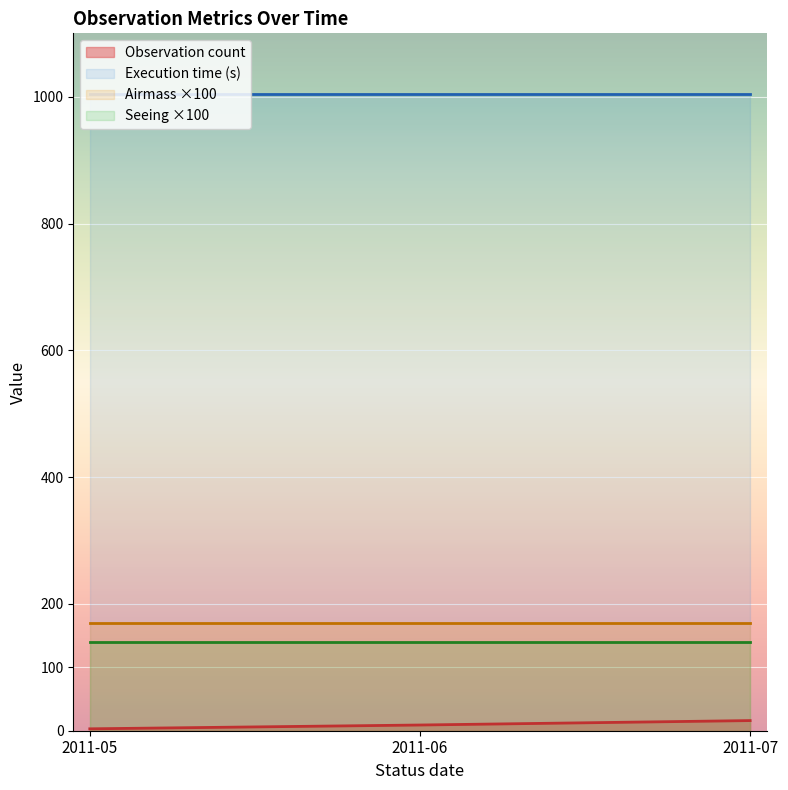

What is the label of the 3rd point from the left?

2011-06-06